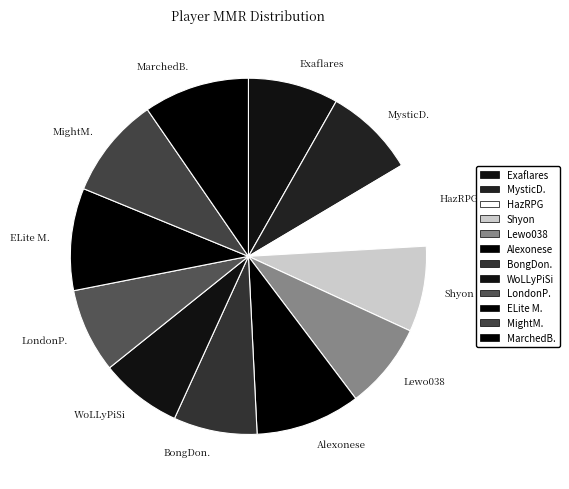

Combined, do Exaflares and MightM. account for over 50%?

No